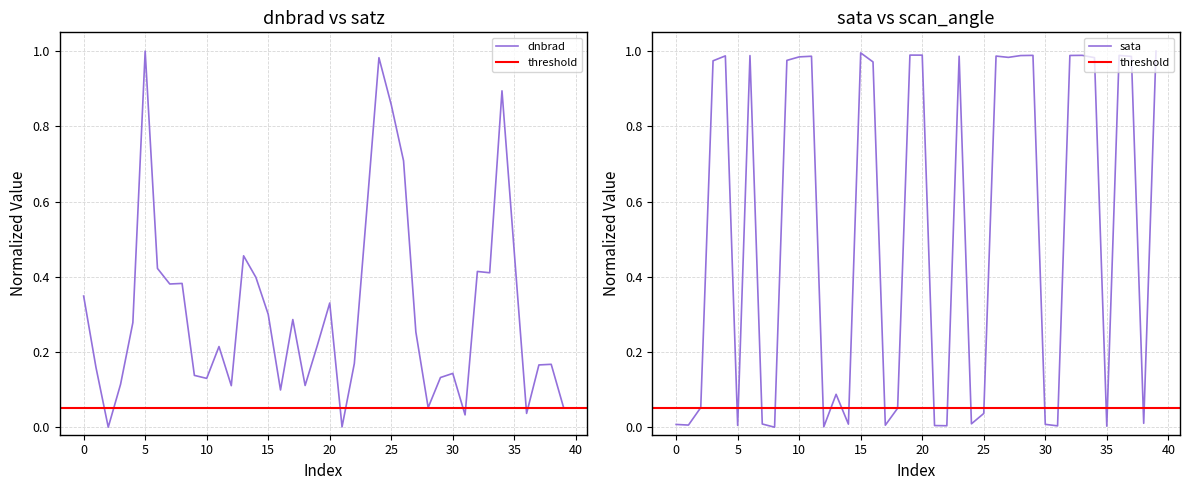

At which category is the sum across all series the highest?

34